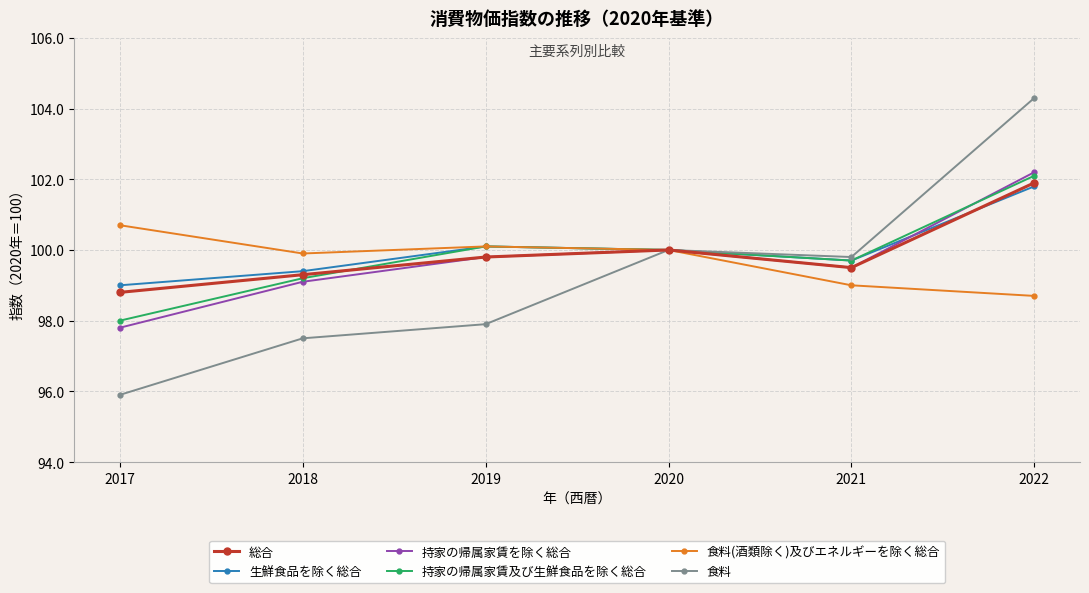

Does the chart have visible grid lines?

Yes